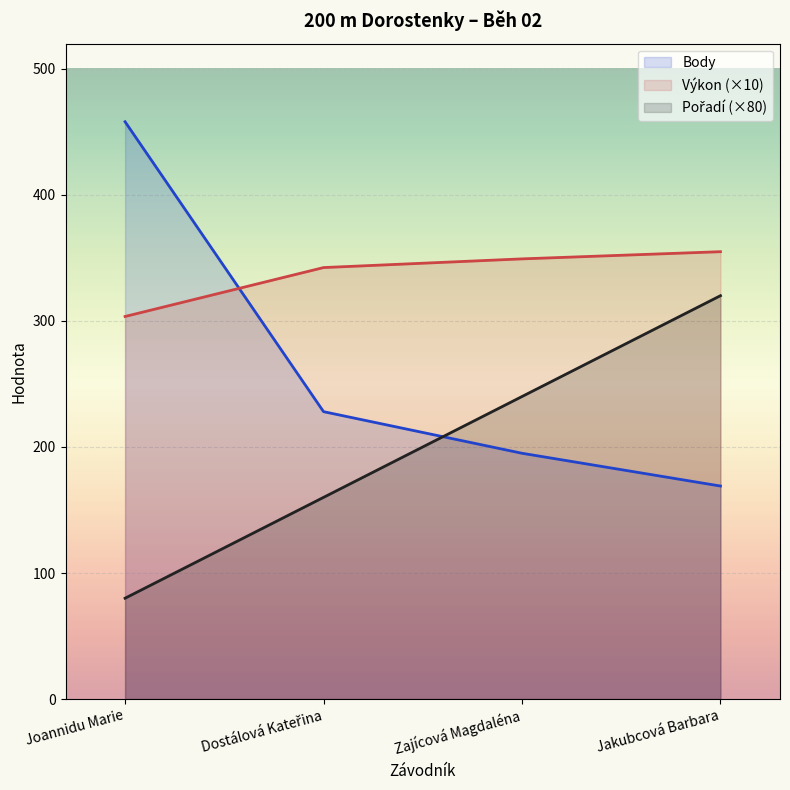

How many lines are shown in the chart?

3